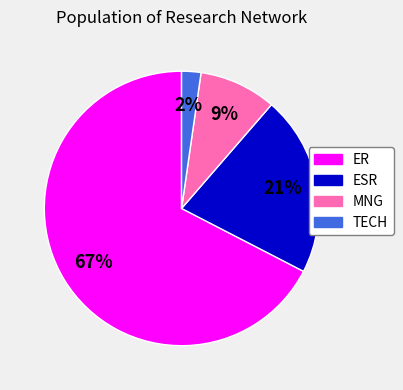

Rank the categories by value from lowest to highest.

TECH, MNG, ESR, ER